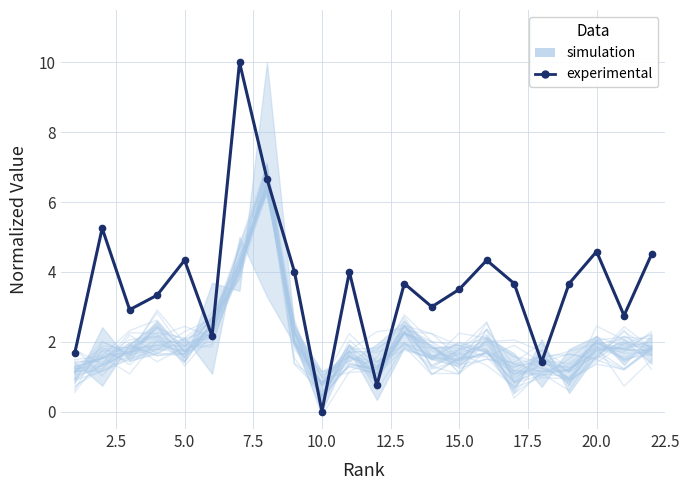

The value of simulation at 0.0 is 0.3. True or false?

False